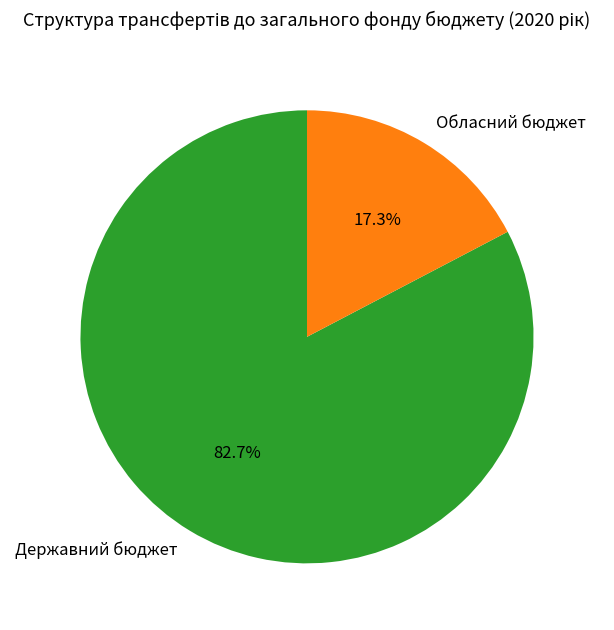

Is the sum of Обласний бюджет and Державний бюджет greater than half?

Yes